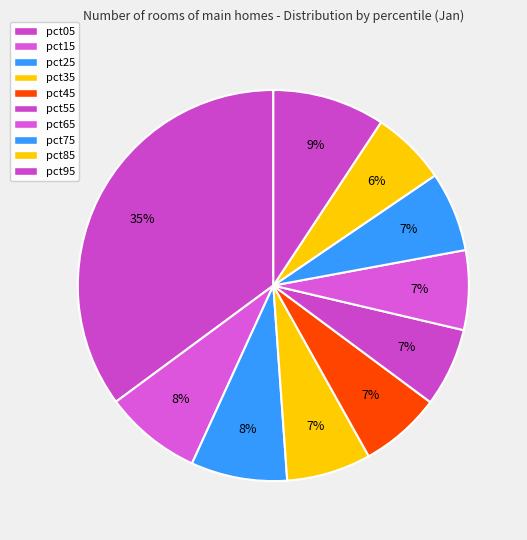

Does pct45 account for over 50% of the chart?

No